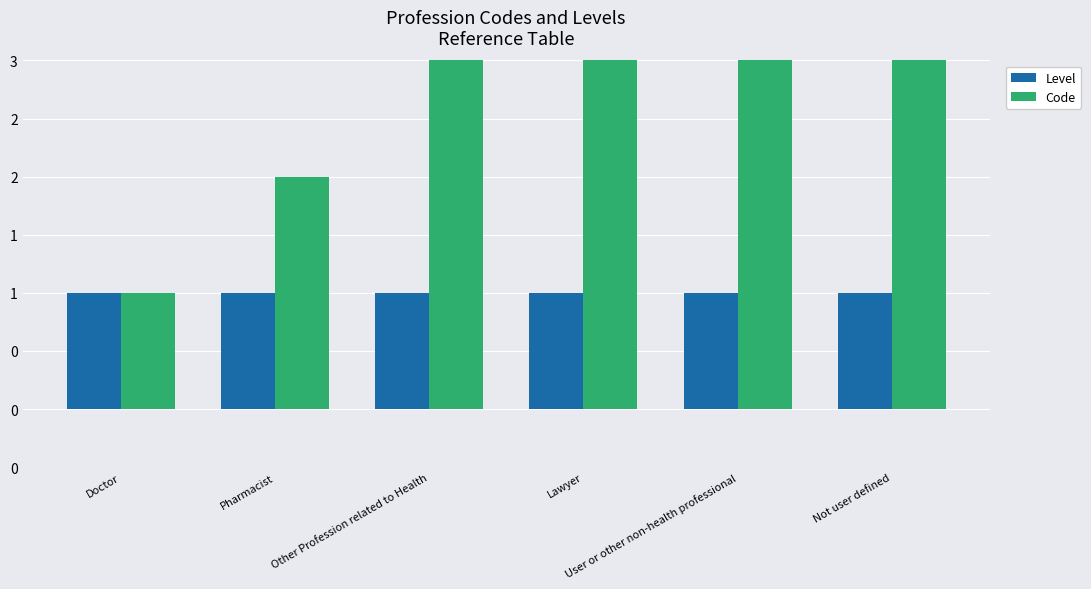

Which has a higher value, Other Profession related to Health or Lawyer?

Other Profession related to Health